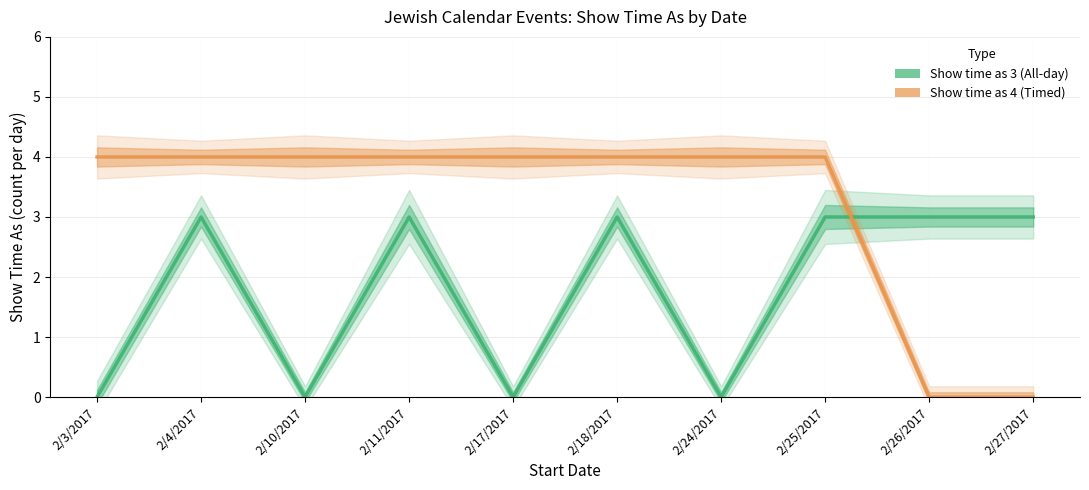

List the series in order of their peak value, highest first.

Show time as 4 (Timed), Show time as 3 (All-day)